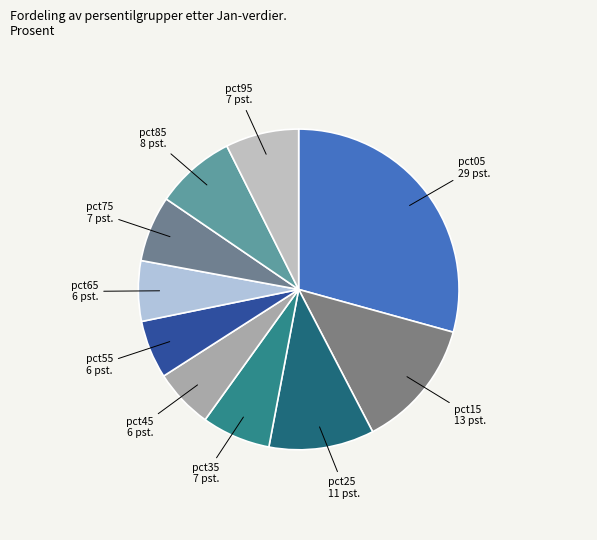

Which has a higher value, pct45 or pct35?

pct35